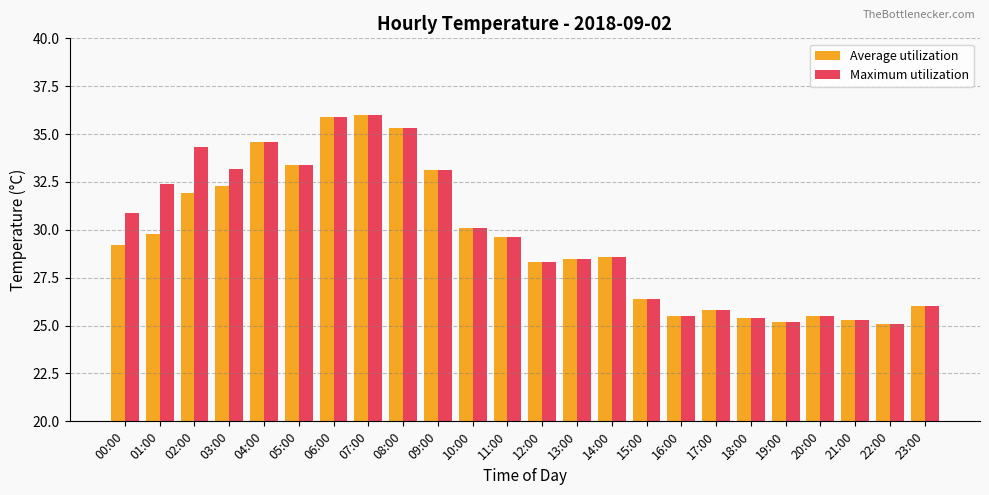

The Maximum utilization series shows 9.7 at 06:00. True or false?

False